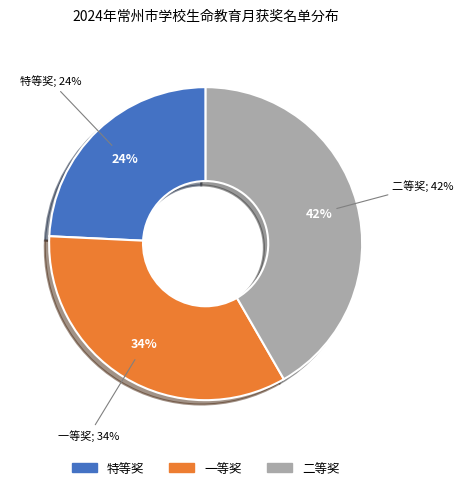

To the nearest percent, what is the difference between the 特等奖 and 一等奖 slice percentages?

10%